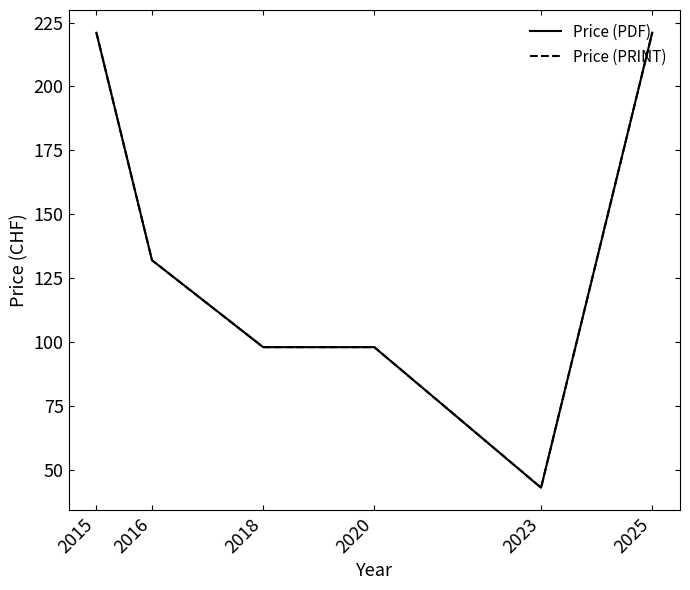

What is the average value of the Price (PRINT) series?

136